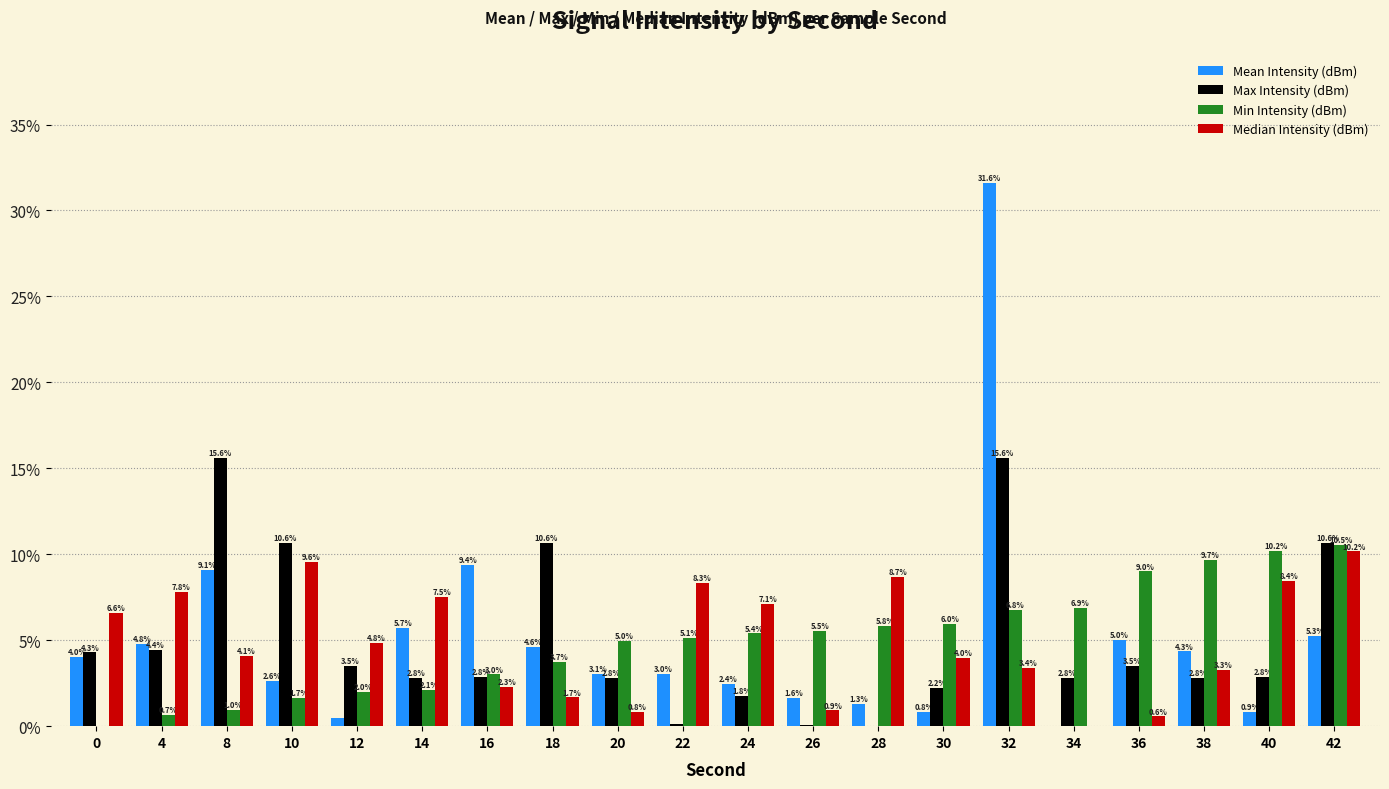

How many values in the Min Intensity (dBm) series exceed 5?

11